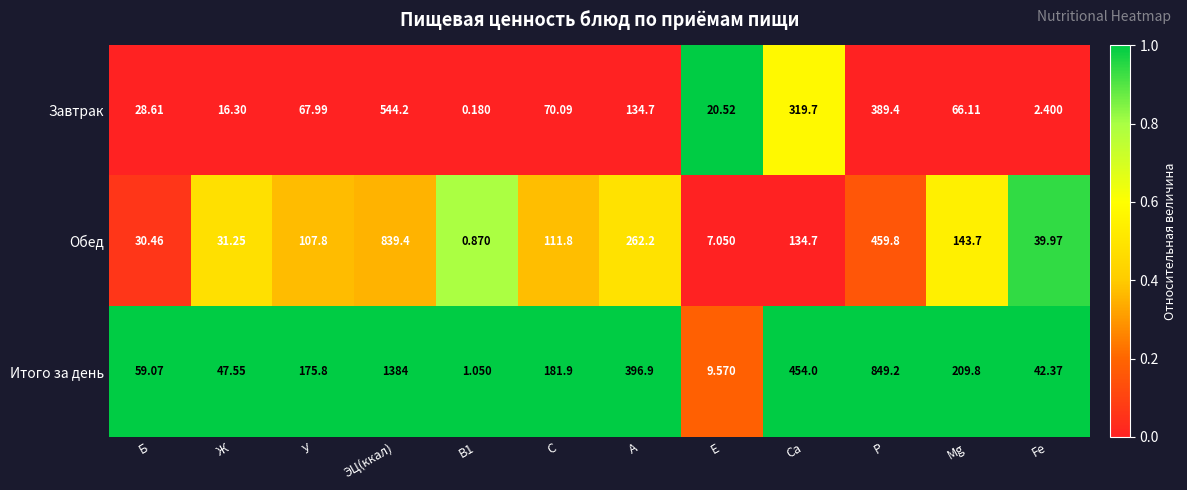

Between В1 and Mg, which series saw the biggest shift?

Итого за день